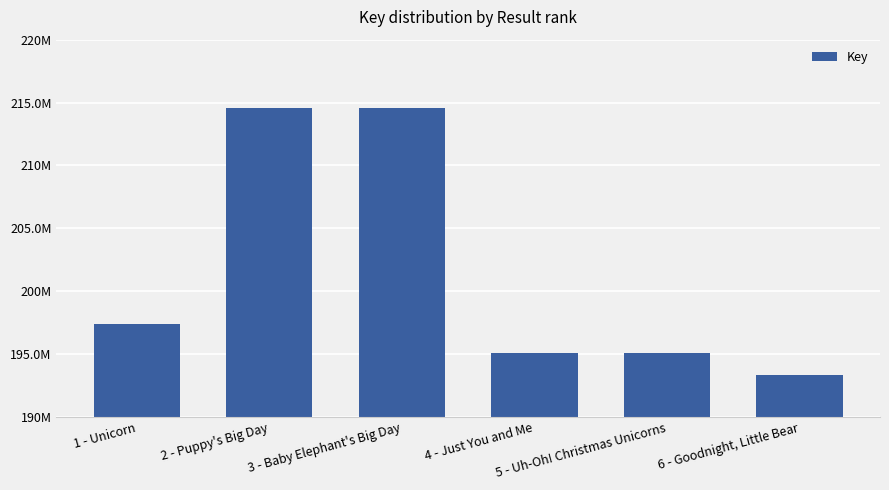

Does the chart contain any negative values?

No